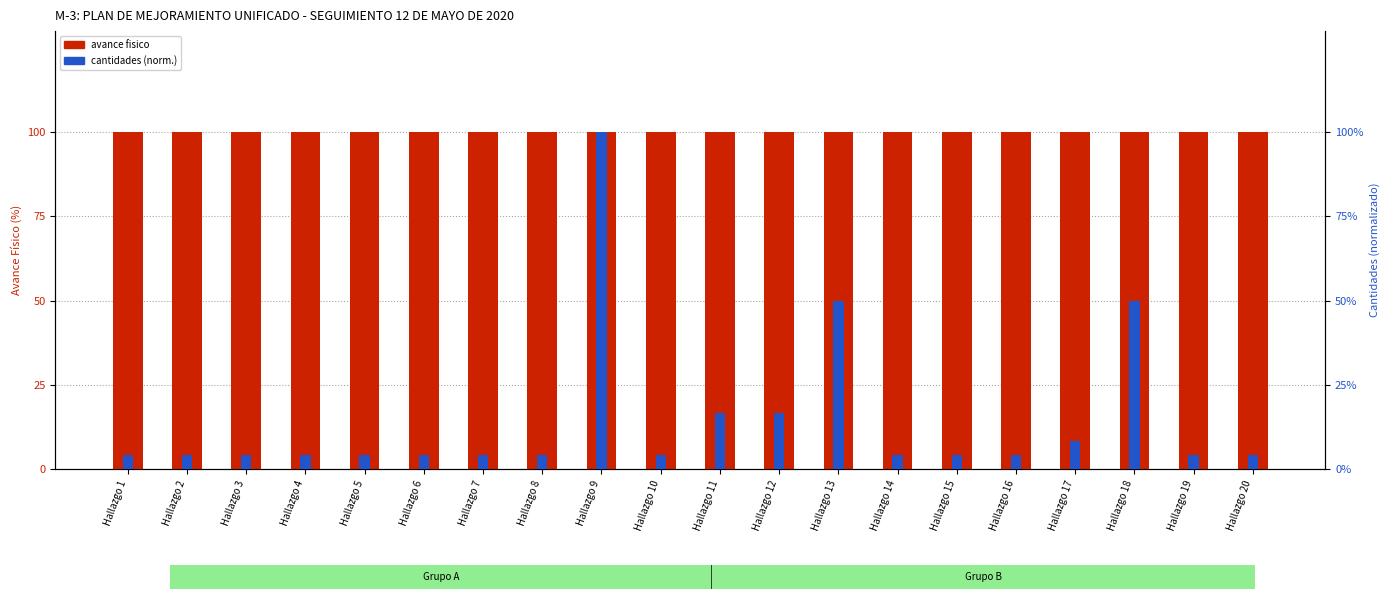

Does the chart contain stacked bars?

No